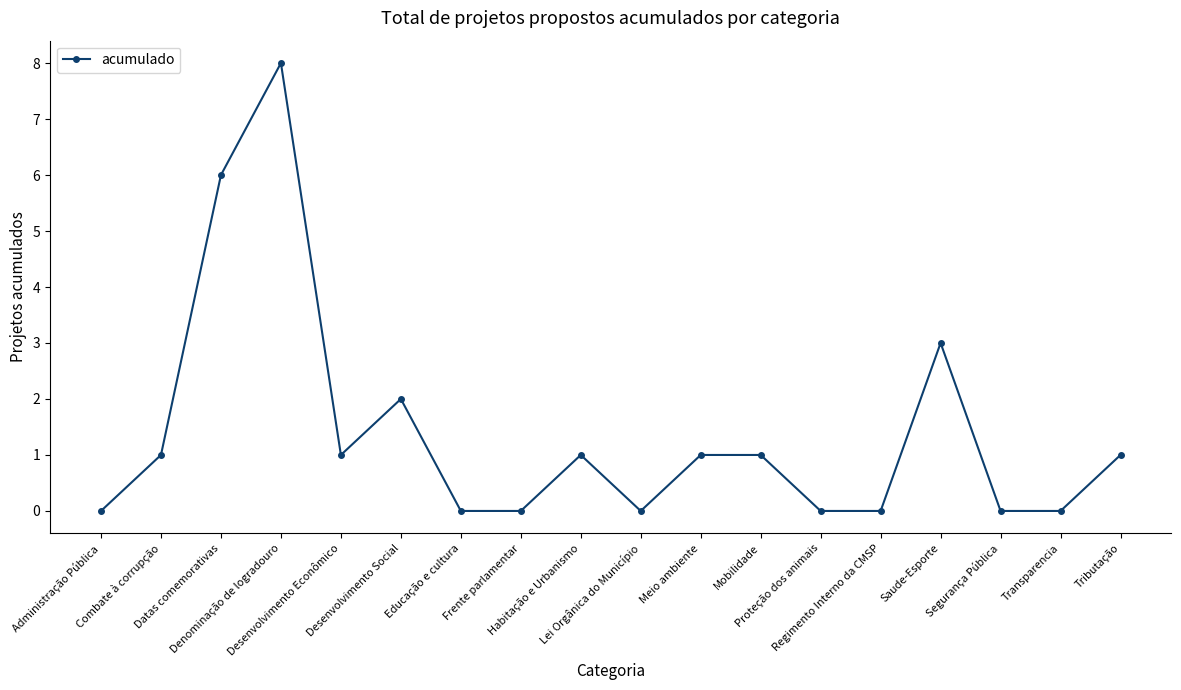

Reading right to left, list all the values displayed in this chart.

Tributação=1	Transparencia=0	Segurança Pública=0	Saude-Esporte=3	Regimento Interno da CMSP=0	Proteção dos animais=0	Mobilidade=1	Meio ambiente=1	Lei Orgânica do Município=0	Habitação e Urbanismo=1	Frente parlamentar=0	Educação e cultura=0	Desenvolvimento Social=2	Desenvolvimento Econômico=1	Denominação de logradouro=8	Datas comemorativas=6	Combate à corrupção=1	Administração Pública=0